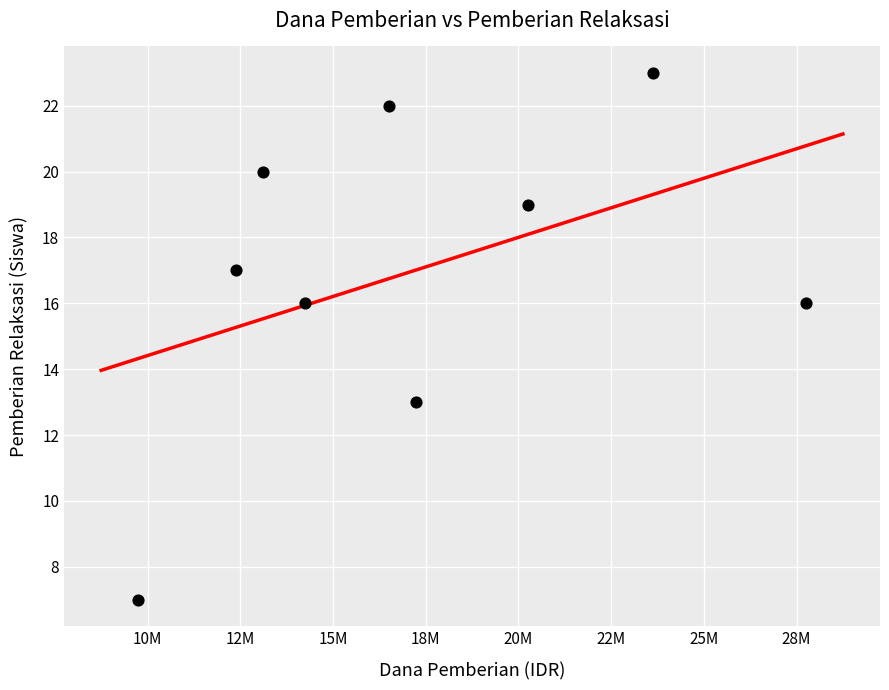

What is the average Y value?

17